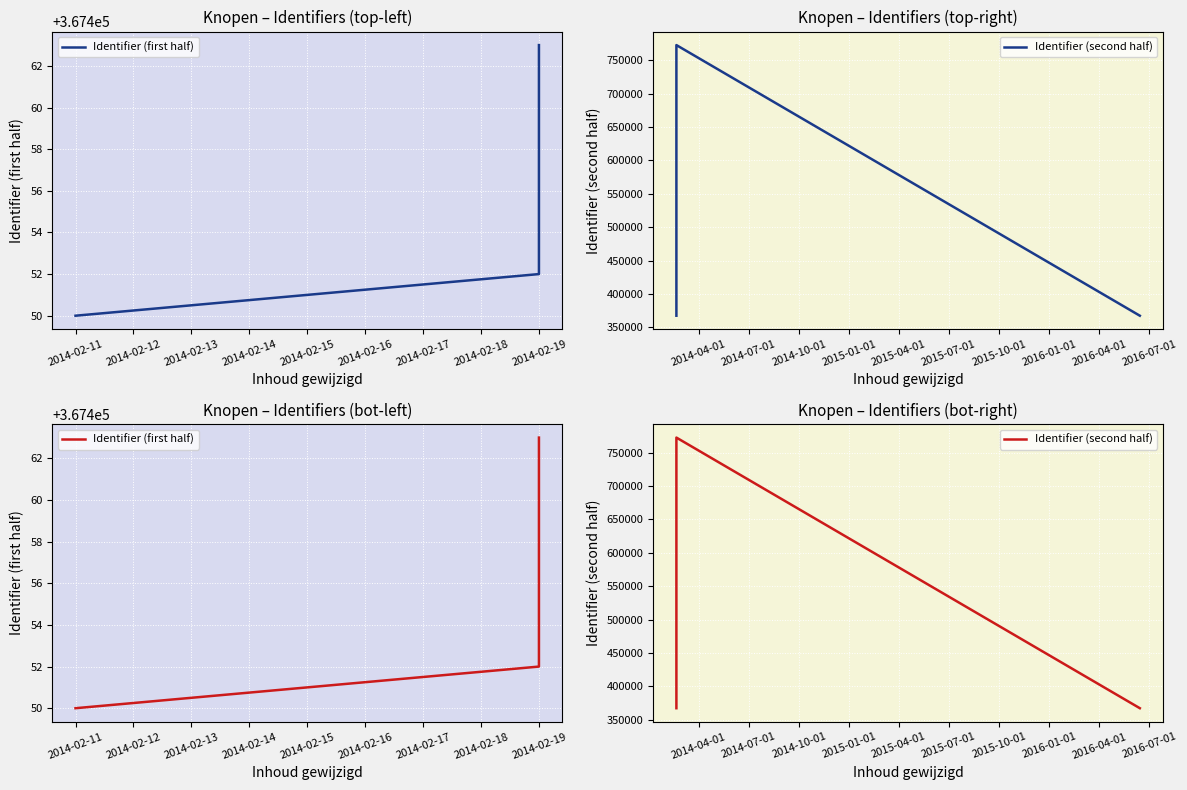

Which has a higher value, 2014-02-19 or 2014-02-11?

2014-02-19